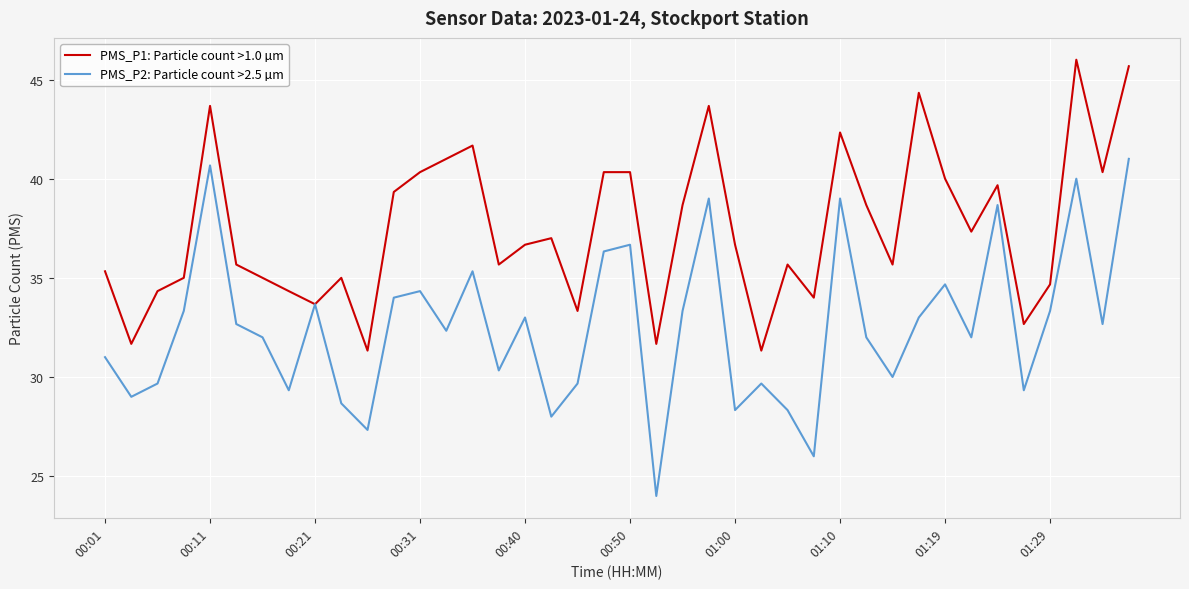

Rank the series by their maximum value, from lowest to highest.

PMS_P2: Particle count >2.5 µm, PMS_P1: Particle count >1.0 µm